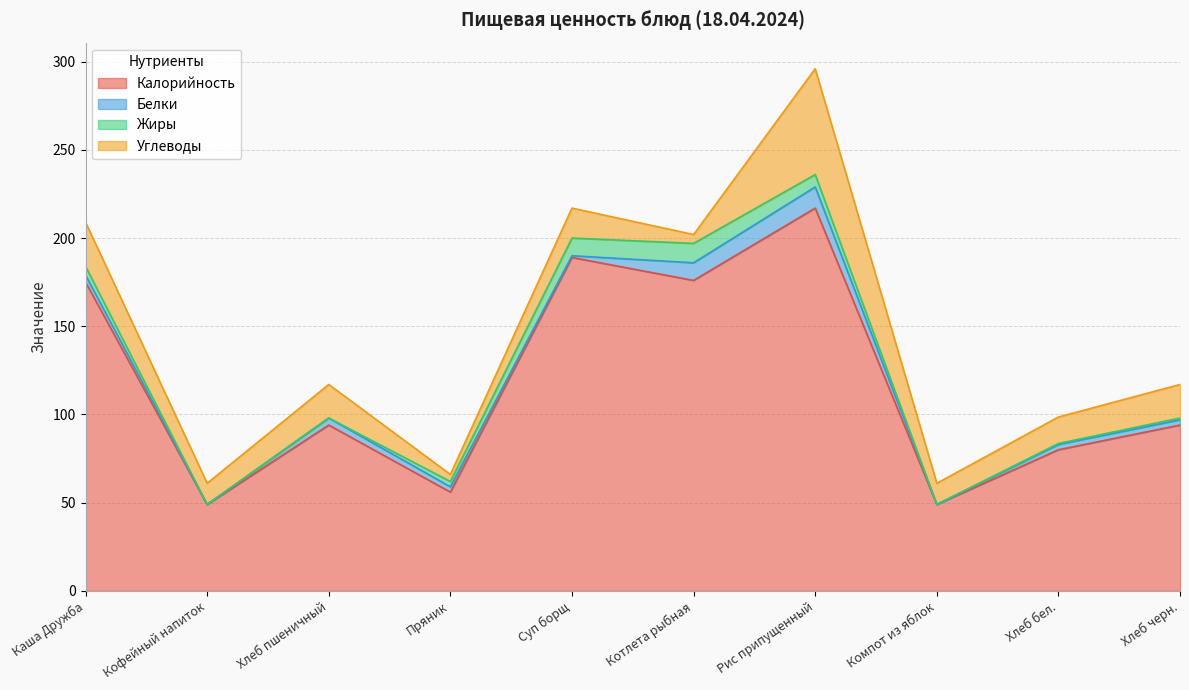

What is the average value of the Жиры series?

3.8